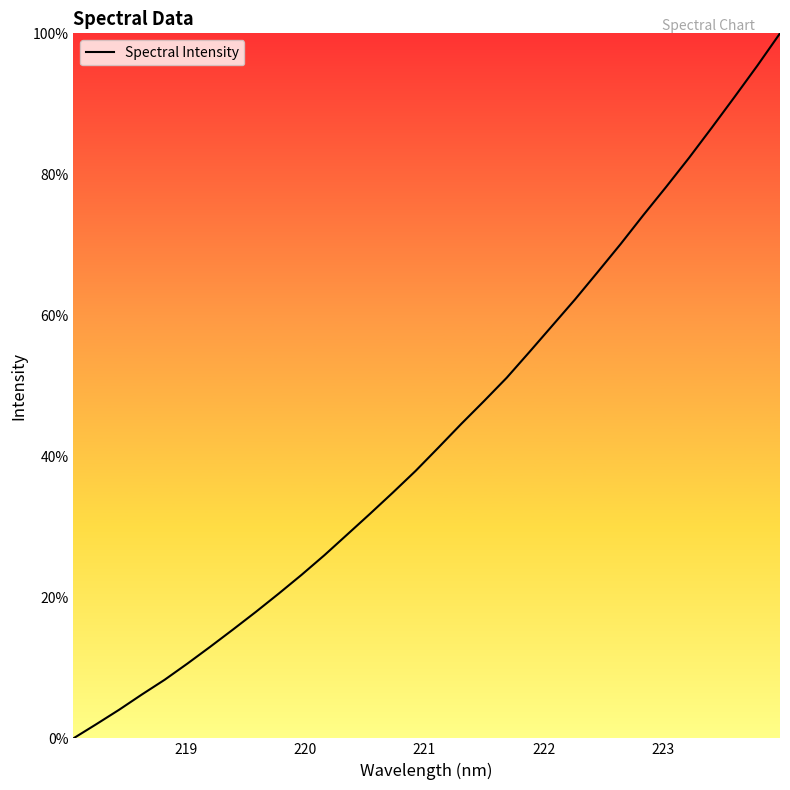

What is the maximum value shown in the chart?

100.0